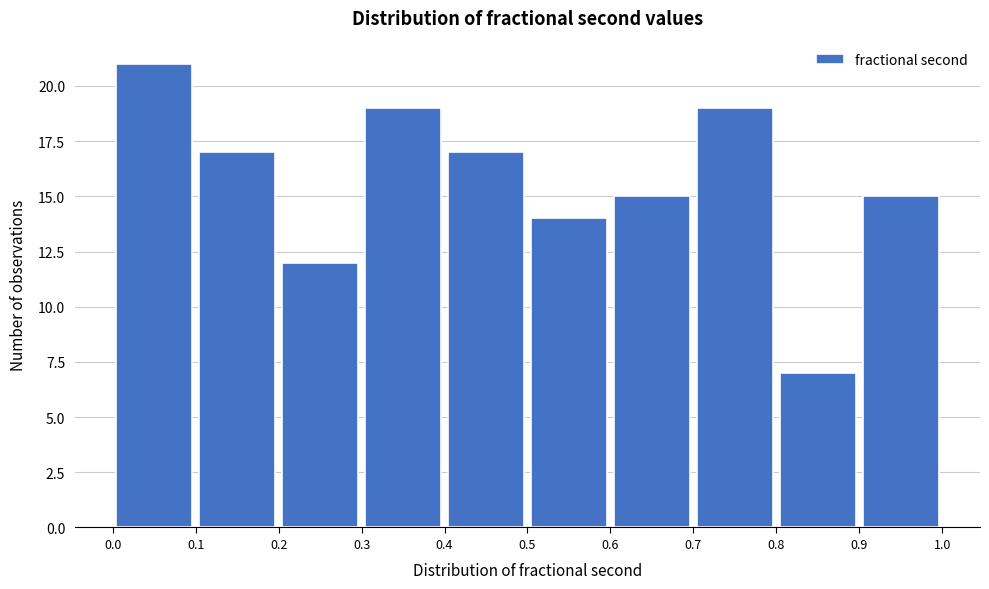

Reading left to right, transcribe this chart: for each bar, give the range it covers on the x-axis and its height. The values are not printed on the chart, so give them approximately, as read against the axis.

0.0 to 0.1: 21
0.1 to 0.2: 17
0.2 to 0.3: 12
0.3 to 0.4: 19
0.4 to 0.5: 17
0.5 to 0.6: 14
0.6 to 0.7: 15
0.7 to 0.8: 19
0.8 to 0.9: 7
0.9 to 1.0: 15